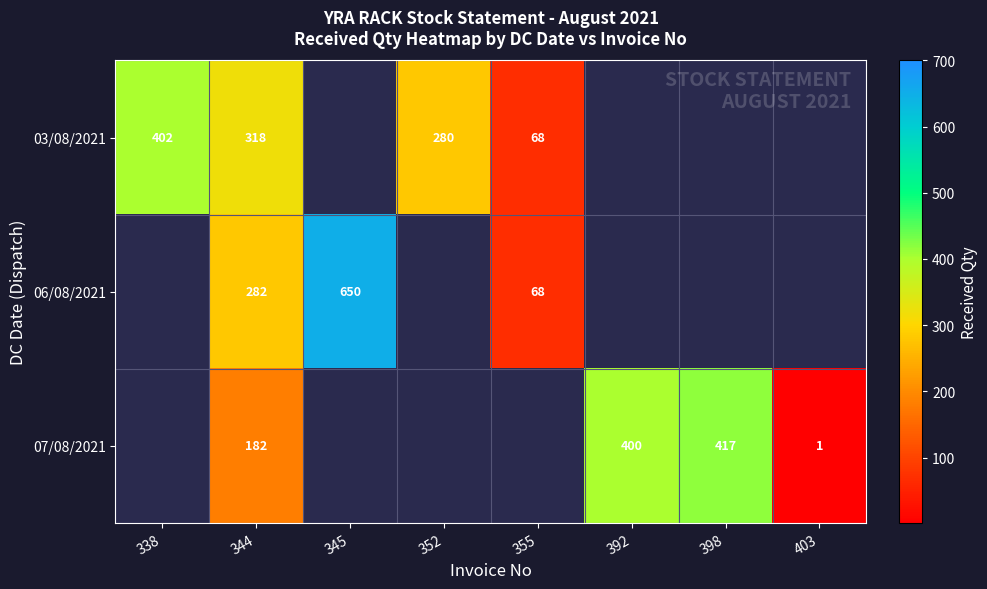

The 03/08/2021 series shows 68 at 355. True or false?

True